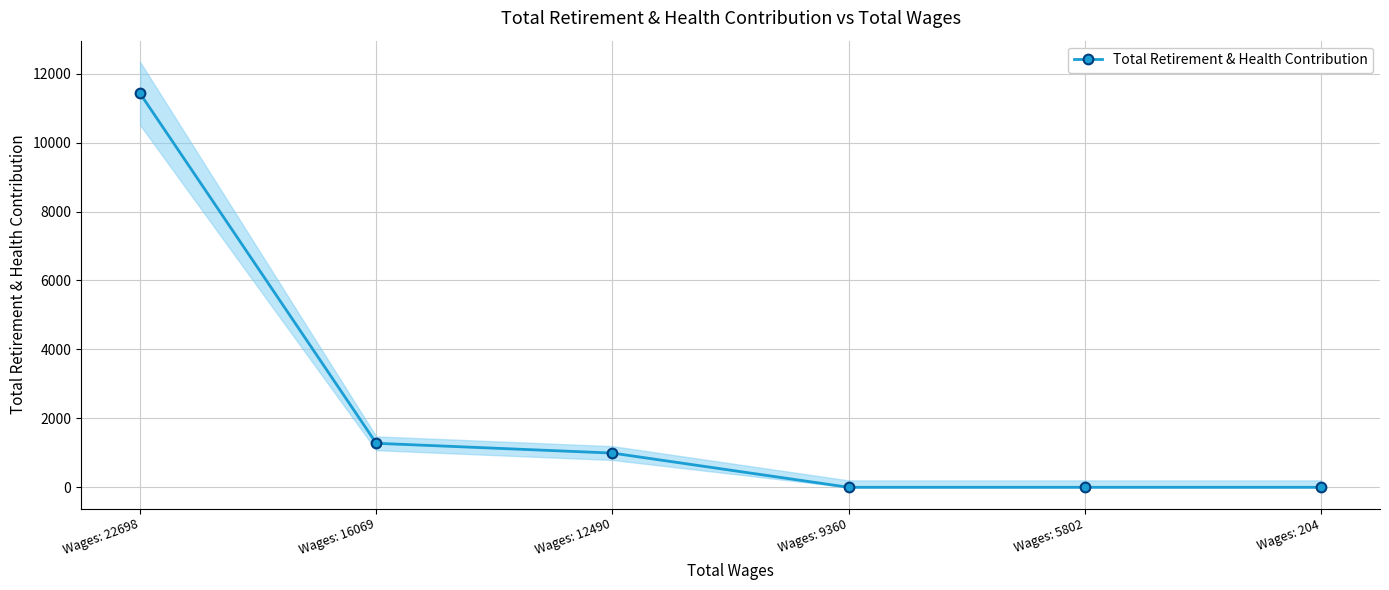

Reading left to right, transcribe all the data shown in this chart.

Wages: 22698=11426	Wages: 16069=1277	Wages: 12490=993	Wages: 9360=0	Wages: 5802=0	Wages: 204=0